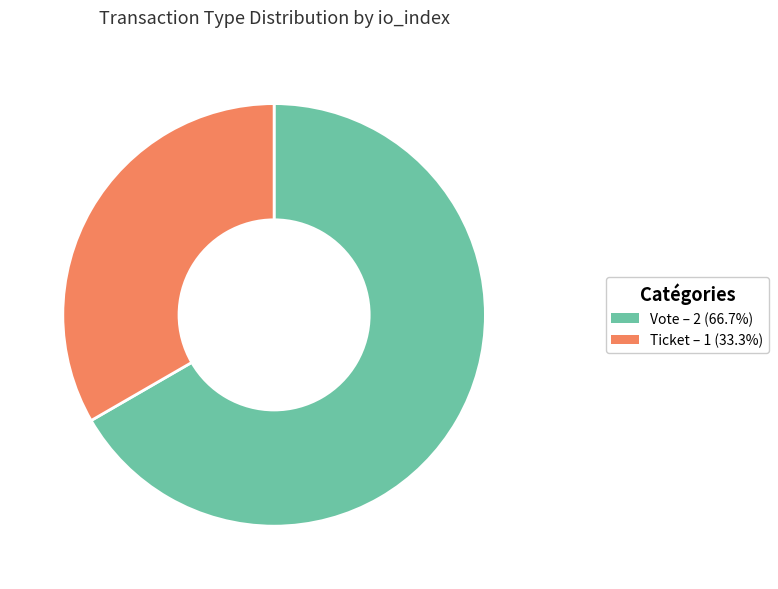

Is there any slice that represents more than half of the pie?

Yes